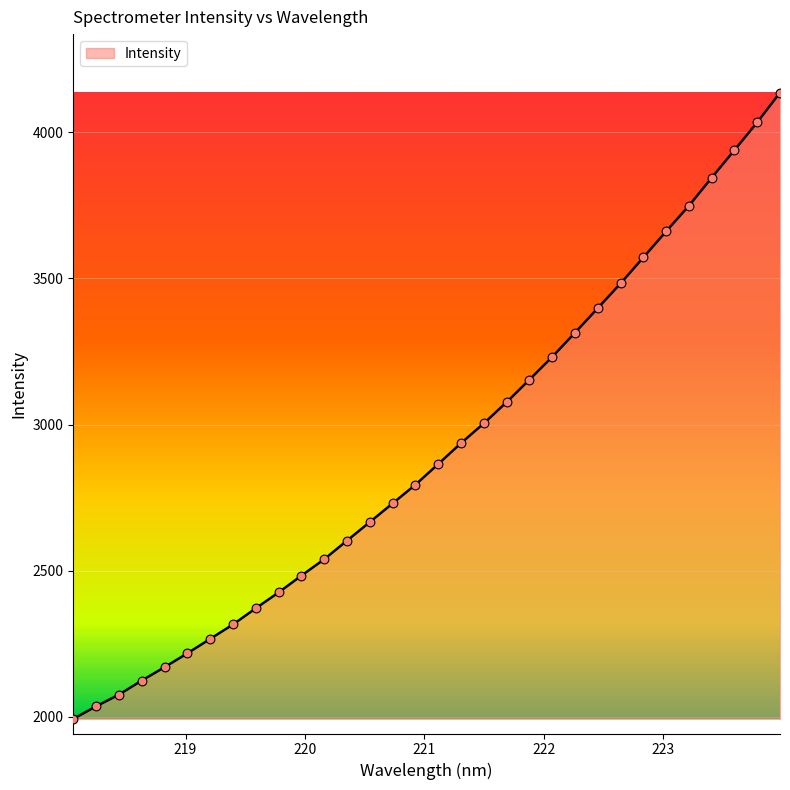

What is the minimum value shown in the chart?

1993.5